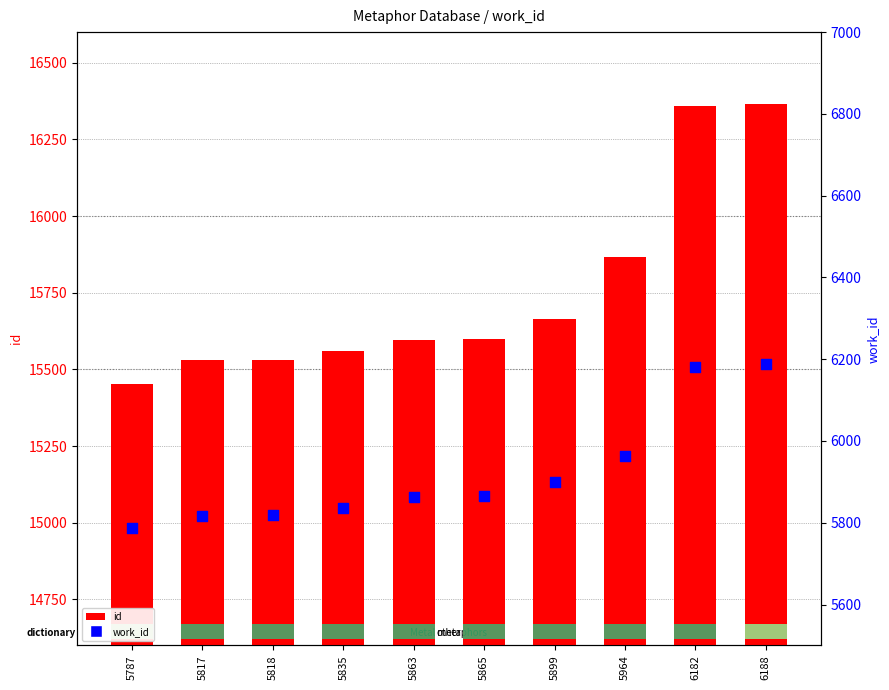

What is the total value across all series at 6188?

22554